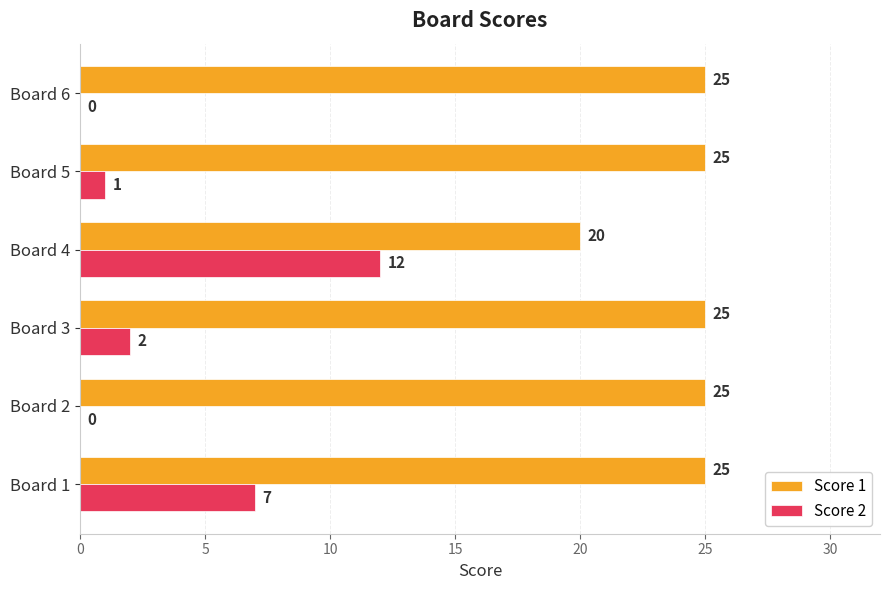

What is the total value across all series at Board 5?

26